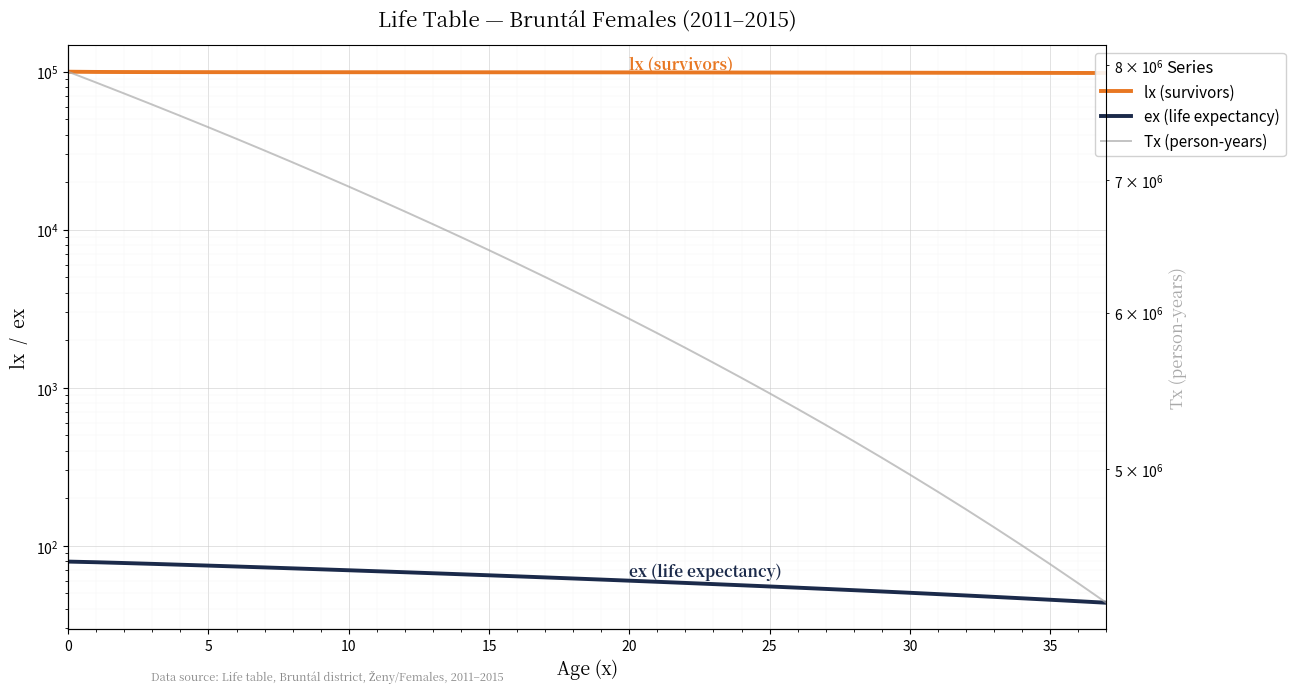

True or false: lx (survivors) and Tx (person-years) cross at least once.

False